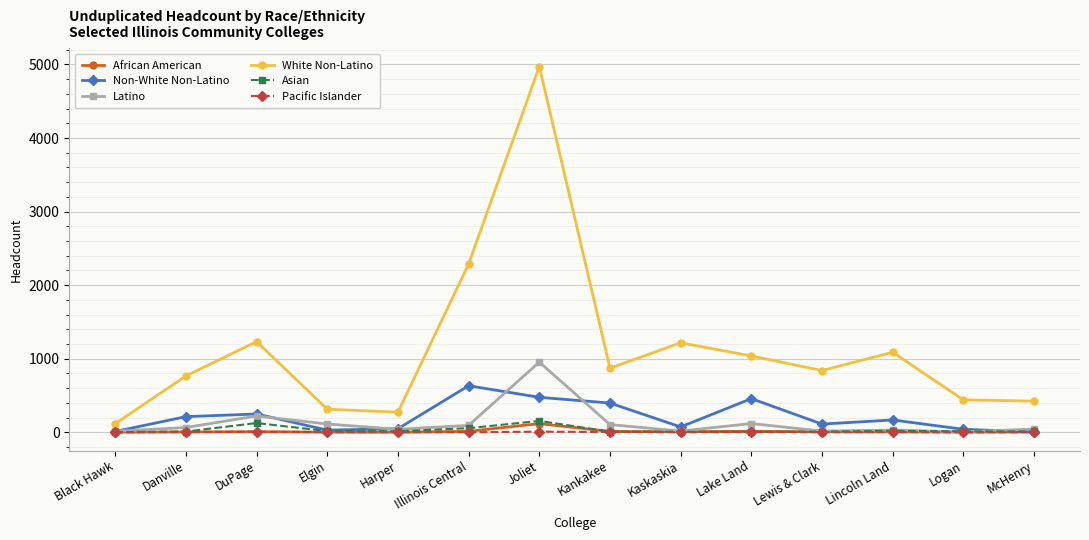

Which category has the highest value in the Non-White Non-Latino series?

Illinois Central